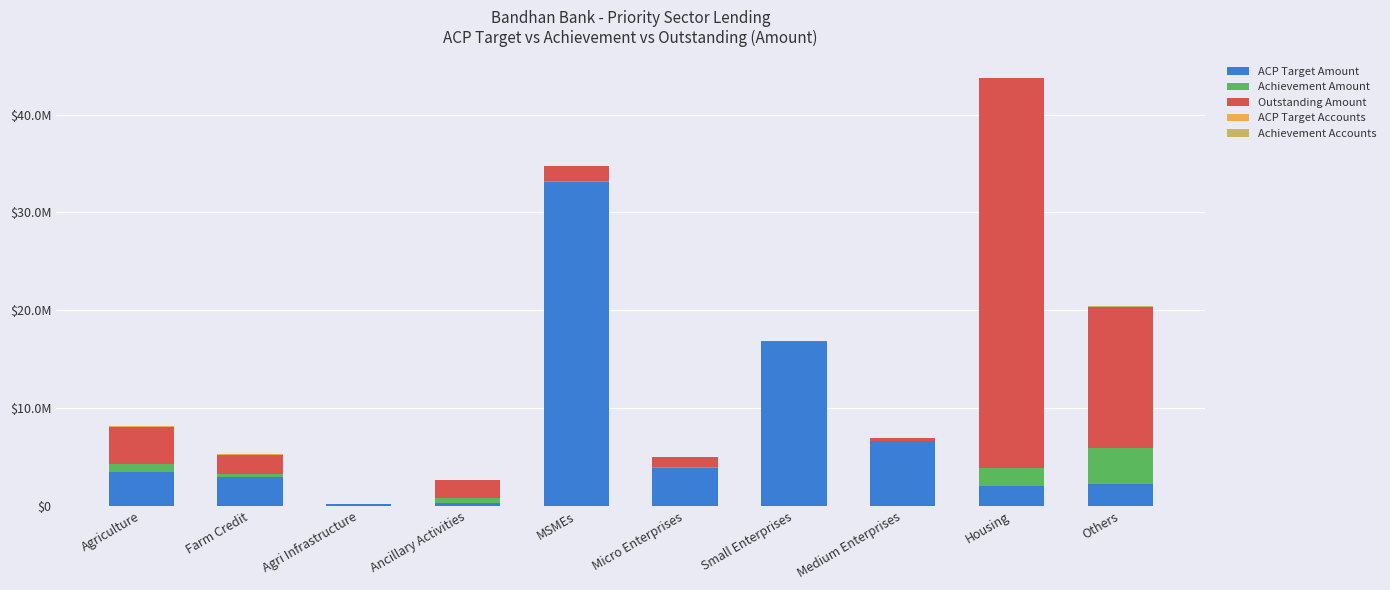

Are the bars grouped side by side (vs. stacked)?

No